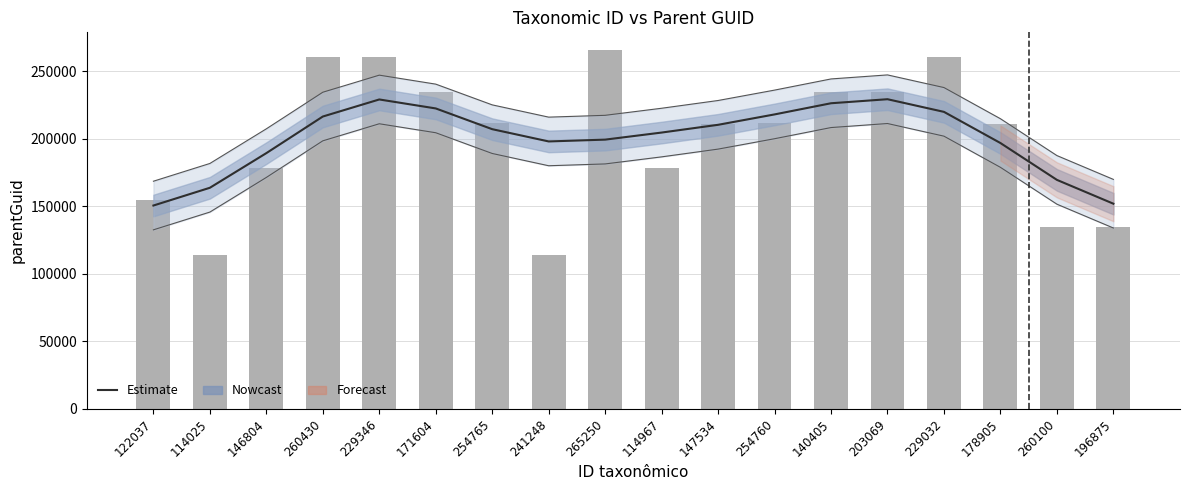

What is the label of the 18th bar from the right?

122037